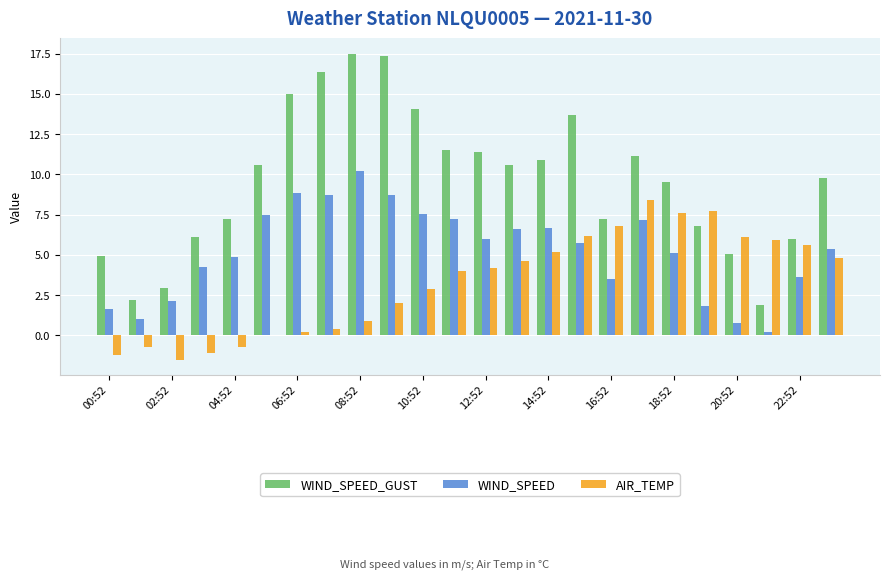

What is the sum of all WIND_SPEED values?

125.2